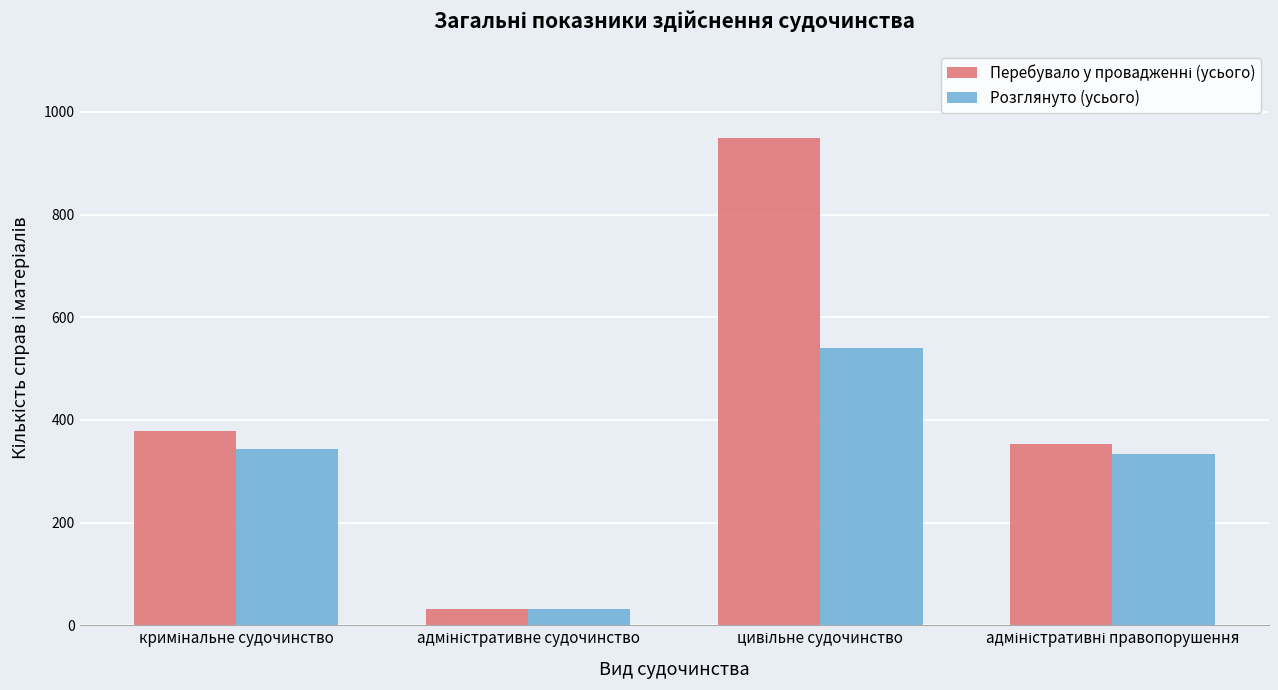

What is the difference between the maximum and minimum values in the Розглянуто (усього) series?

509